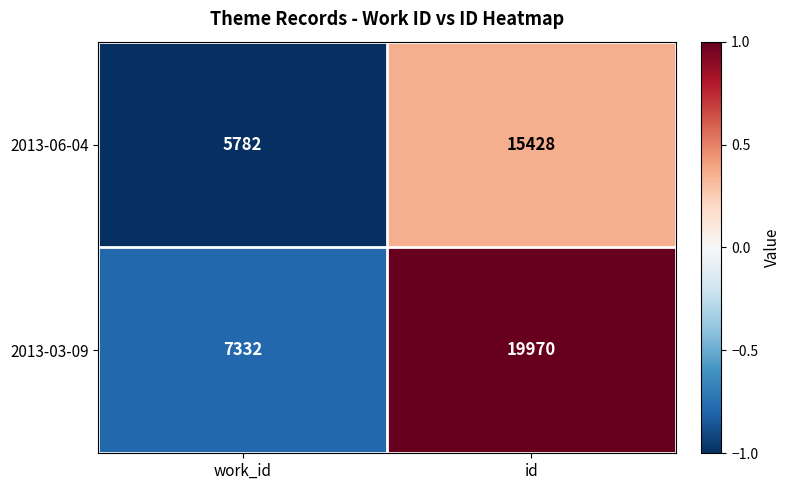

How many data points in 2013-03-09 are less than 19970?

1